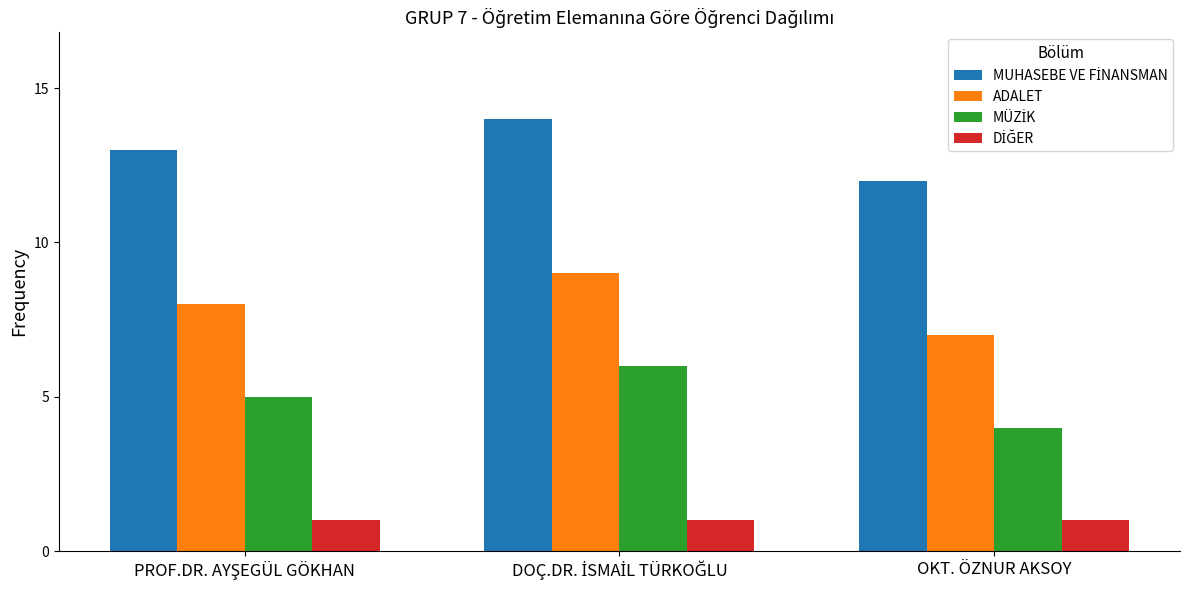

What is the average value of the ADALET series?

8